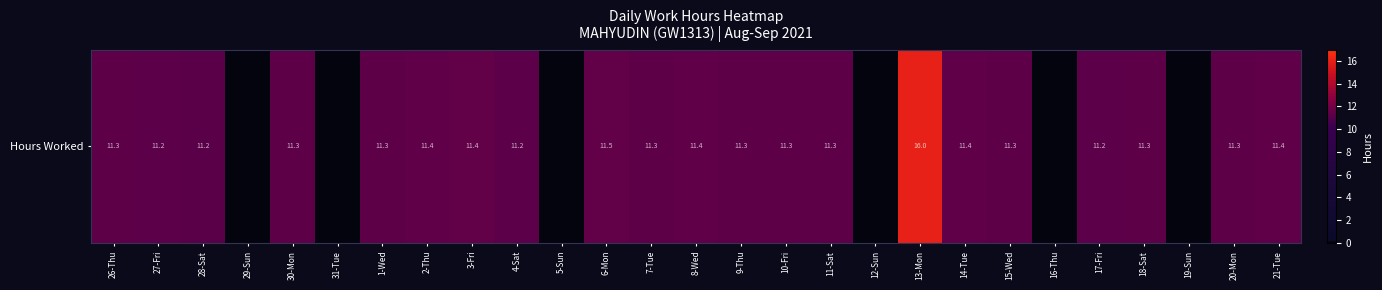

What is the sum of all values?

242.5